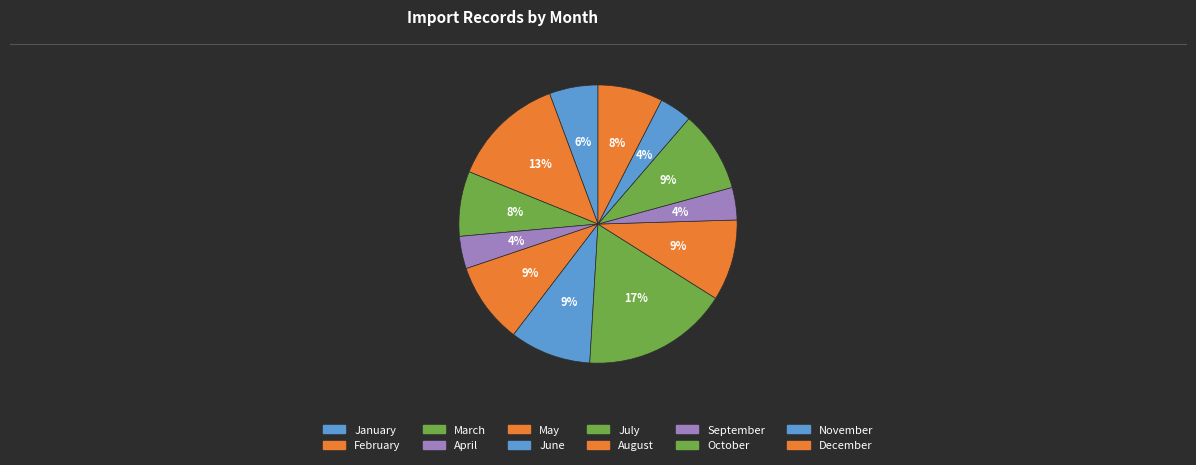

Count the number of slices in the pie.

12